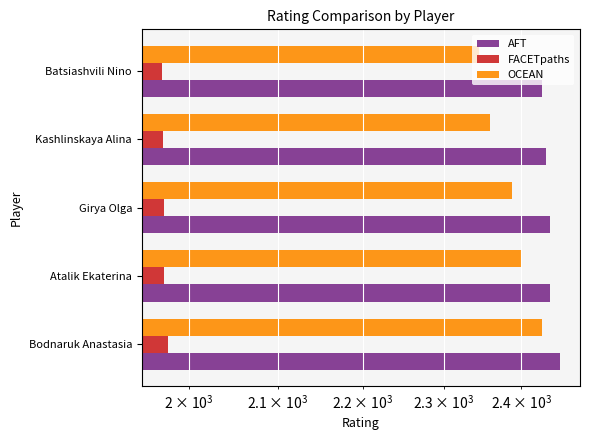

How many bars are there in each group?

3